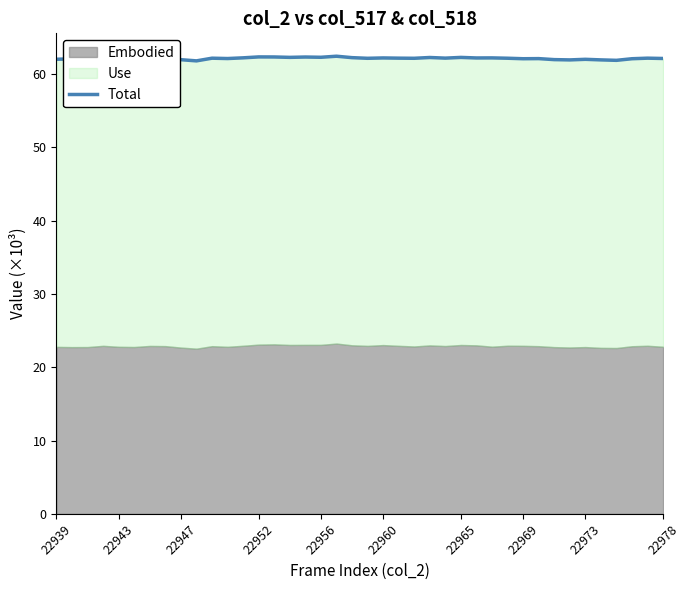

What is the greatest value displayed?

62.5